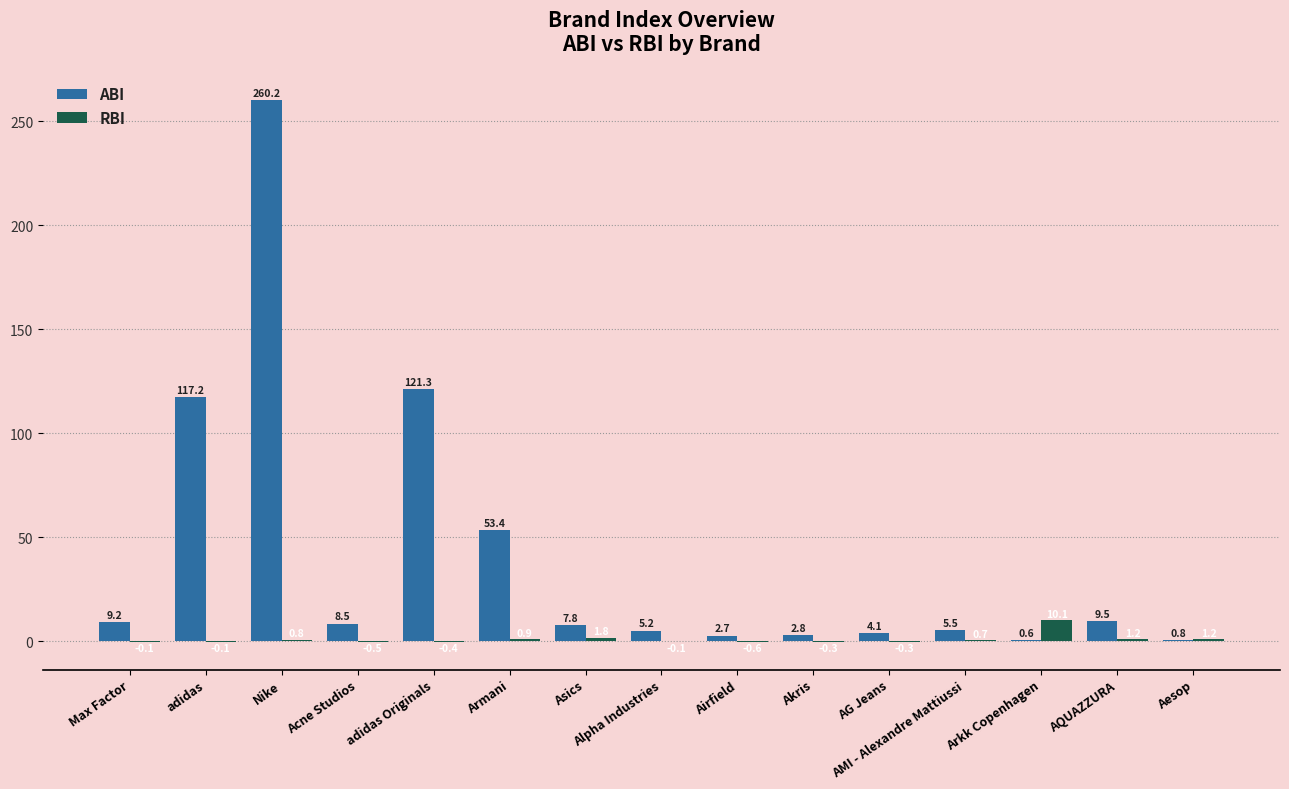

Which category has the highest value in the ABI series?

Nike